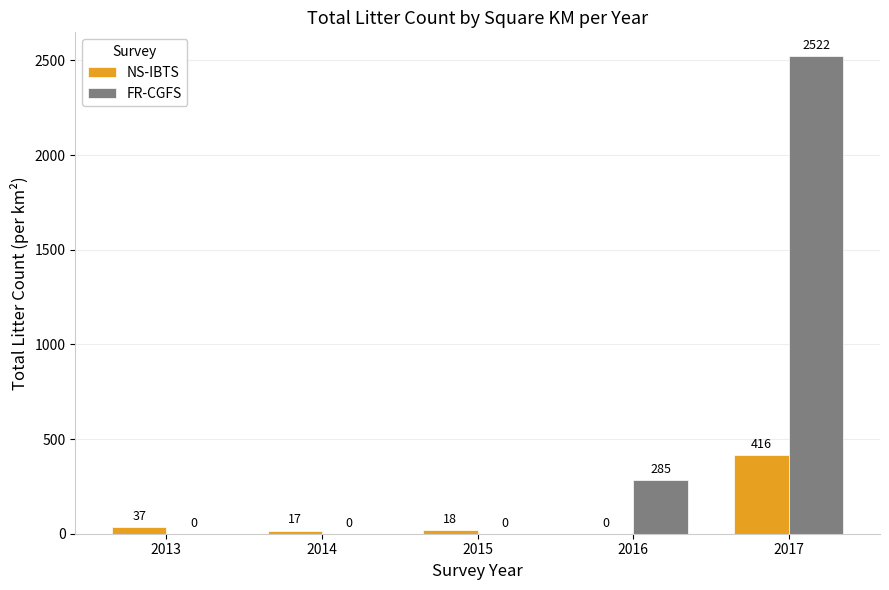

Reading left to right, list all the values displayed in this chart.

NS-IBTS: 37	17	18	0	416
FR-CGFS: 0	0	0	285	2522